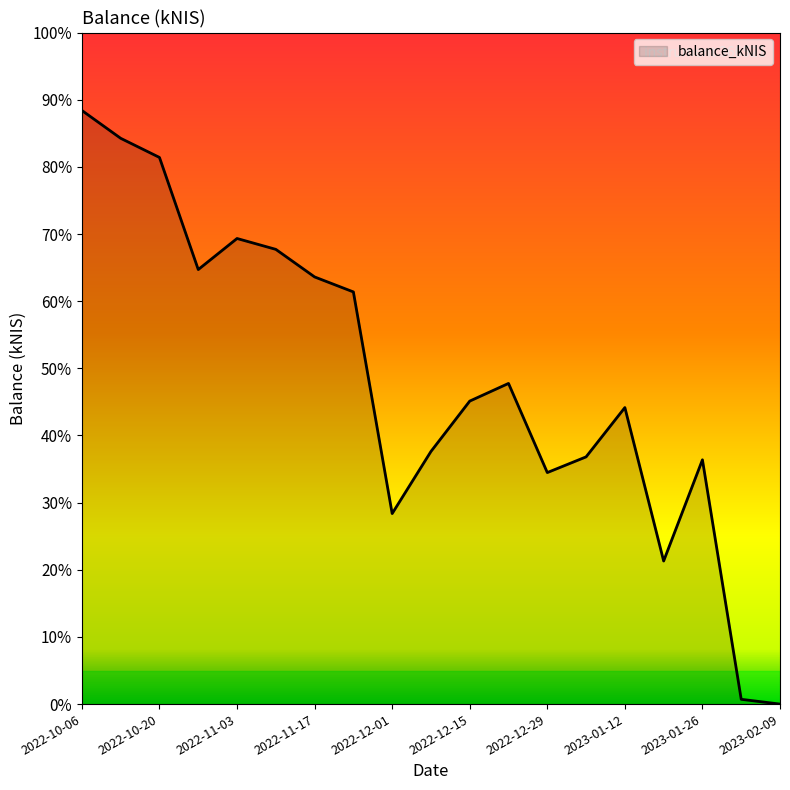

Does the chart display data point markers on the line(s)?

No